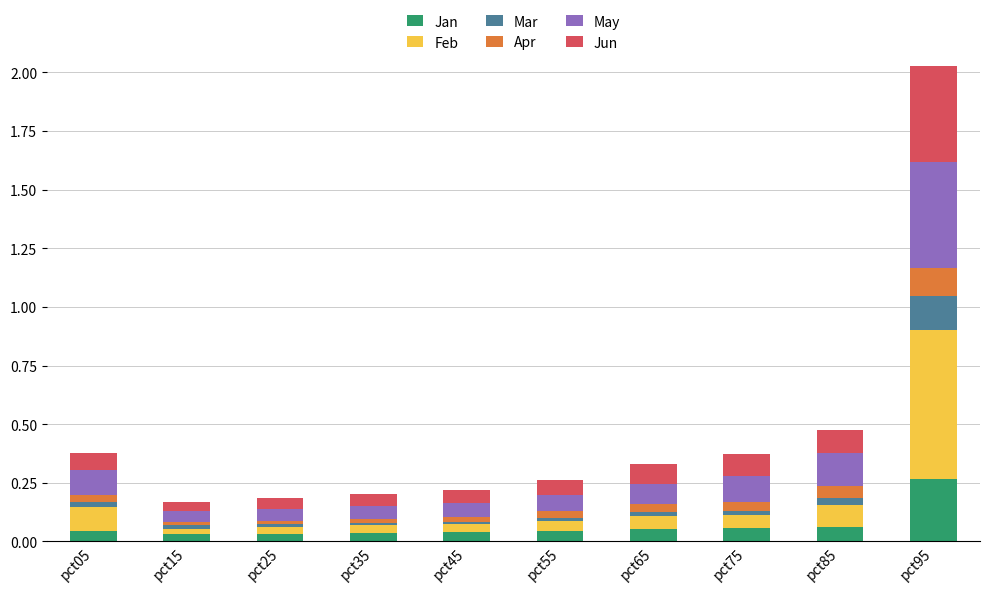

At which category is the sum across all series the highest?

pct95